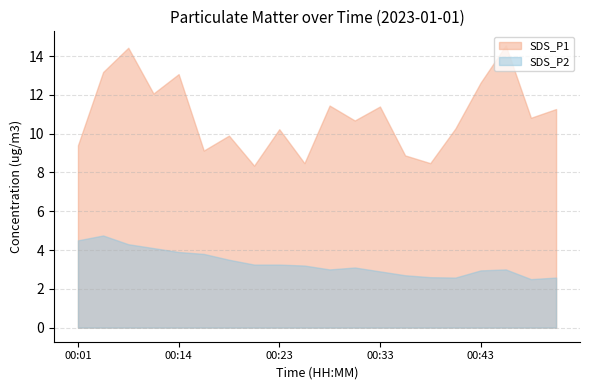

What is the difference between the SDS_P1 values at 00:48 and 00:50?

0.4